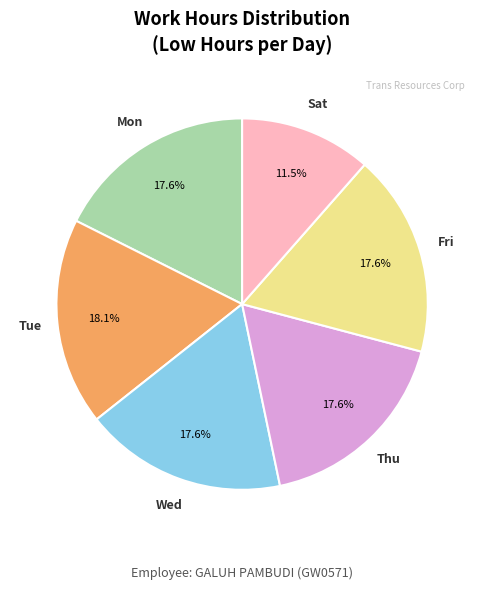

How many segments does this pie chart have?

6